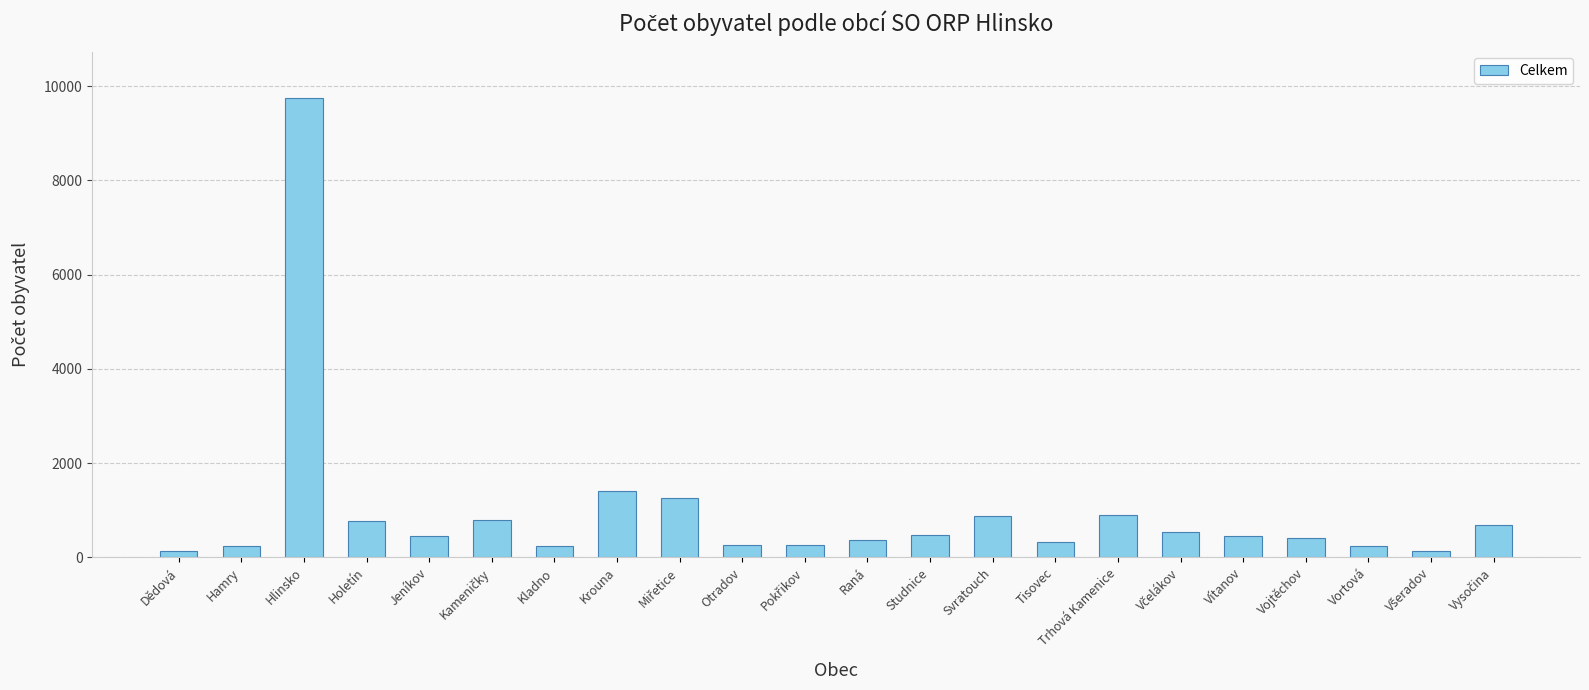

The value at Jeníkov is 465. True or false?

True